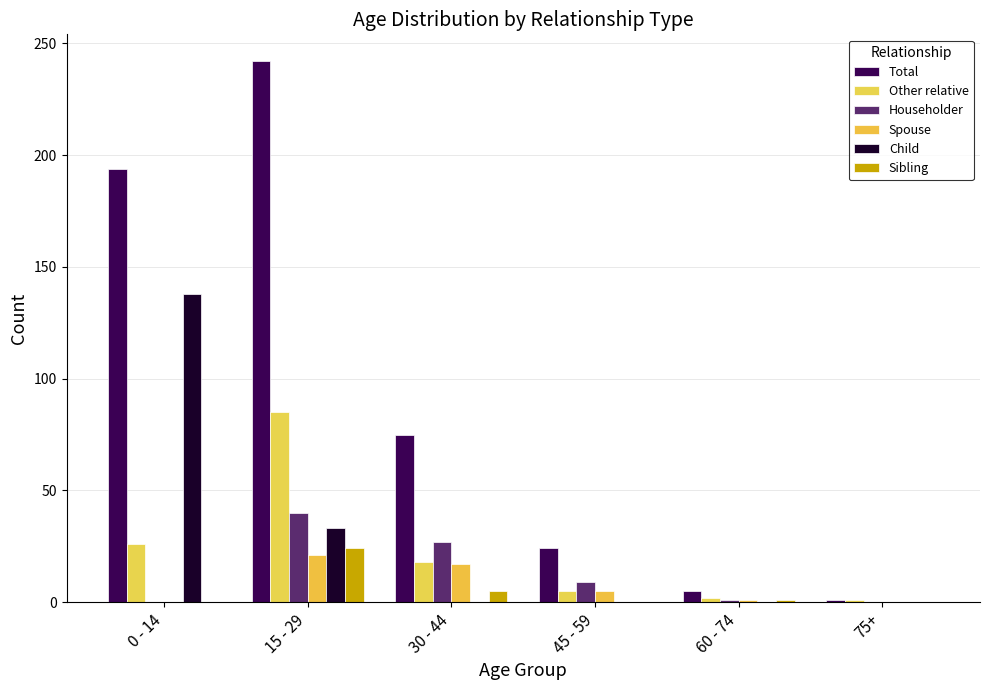

How many groups of bars are there?

6